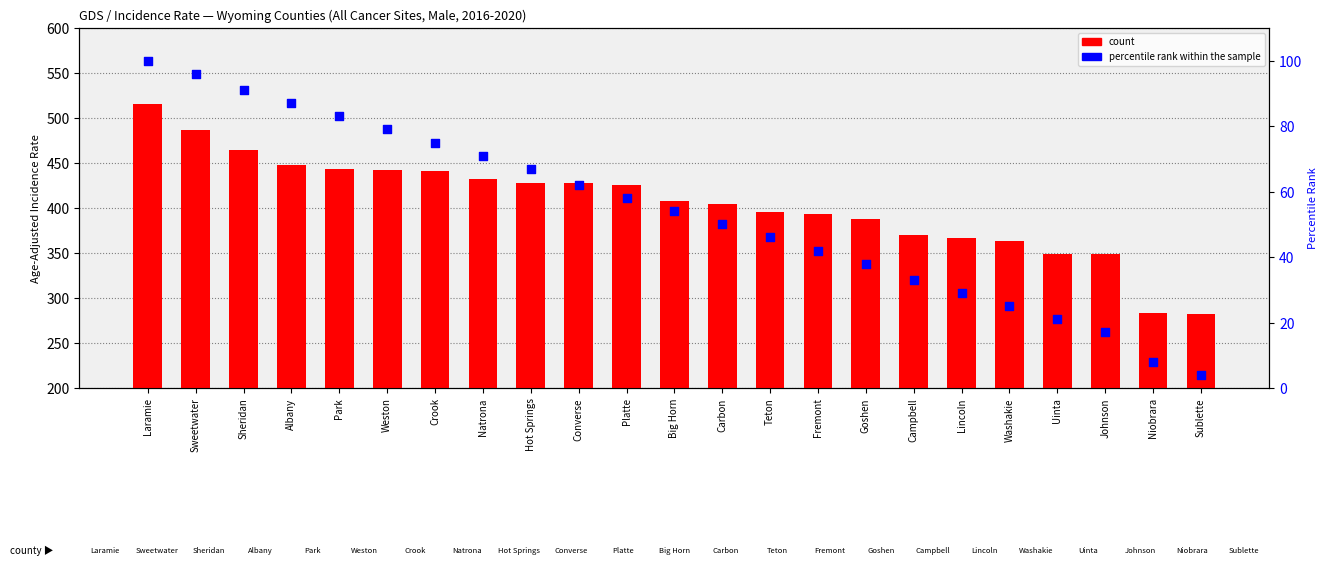

What are all the series names shown in the legend?

count, percentile rank within the sample